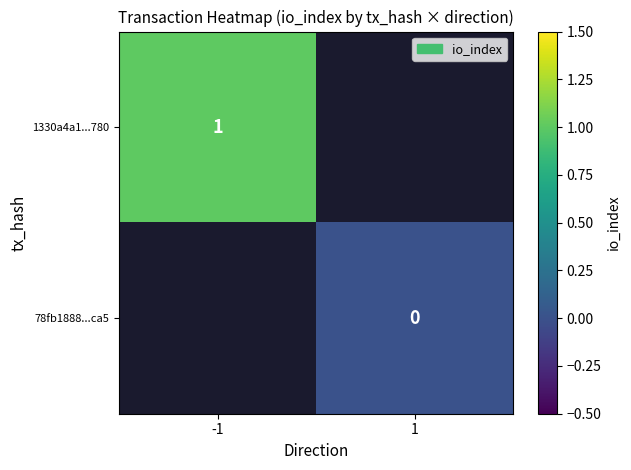

The 1330a4a1...780 series shows 1 at -1. True or false?

True